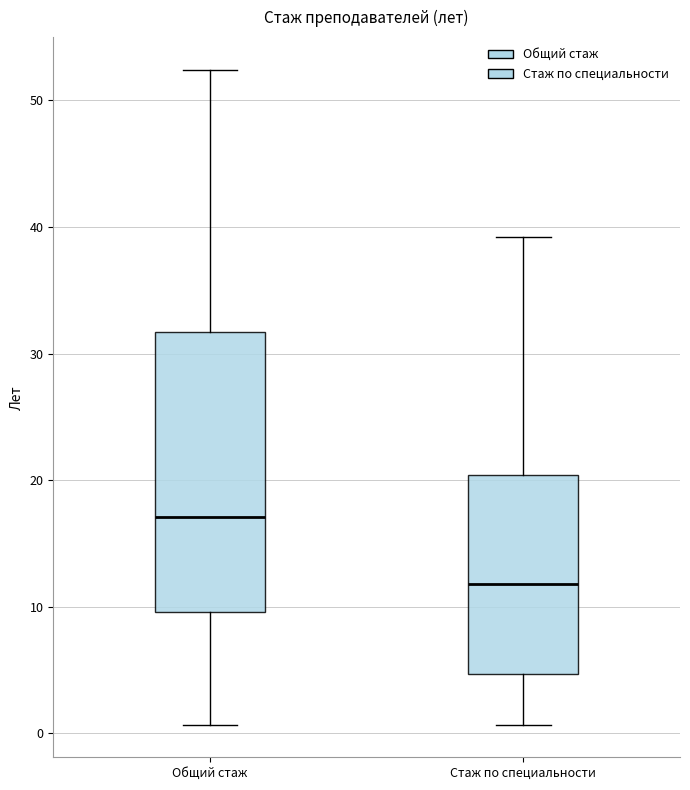

Reading left to right, transcribe this box plot: for each box, give where its median line is, the range the box spans, and where its two whiskers end, as read against the y-axis. The values are not printed on the chart, so give them approximately, as read against the axis.

Общий стаж: median 17, box 10 to 32, whiskers 1 to 52
Стаж по специальности: median 12, box 5 to 20, whiskers 1 to 39